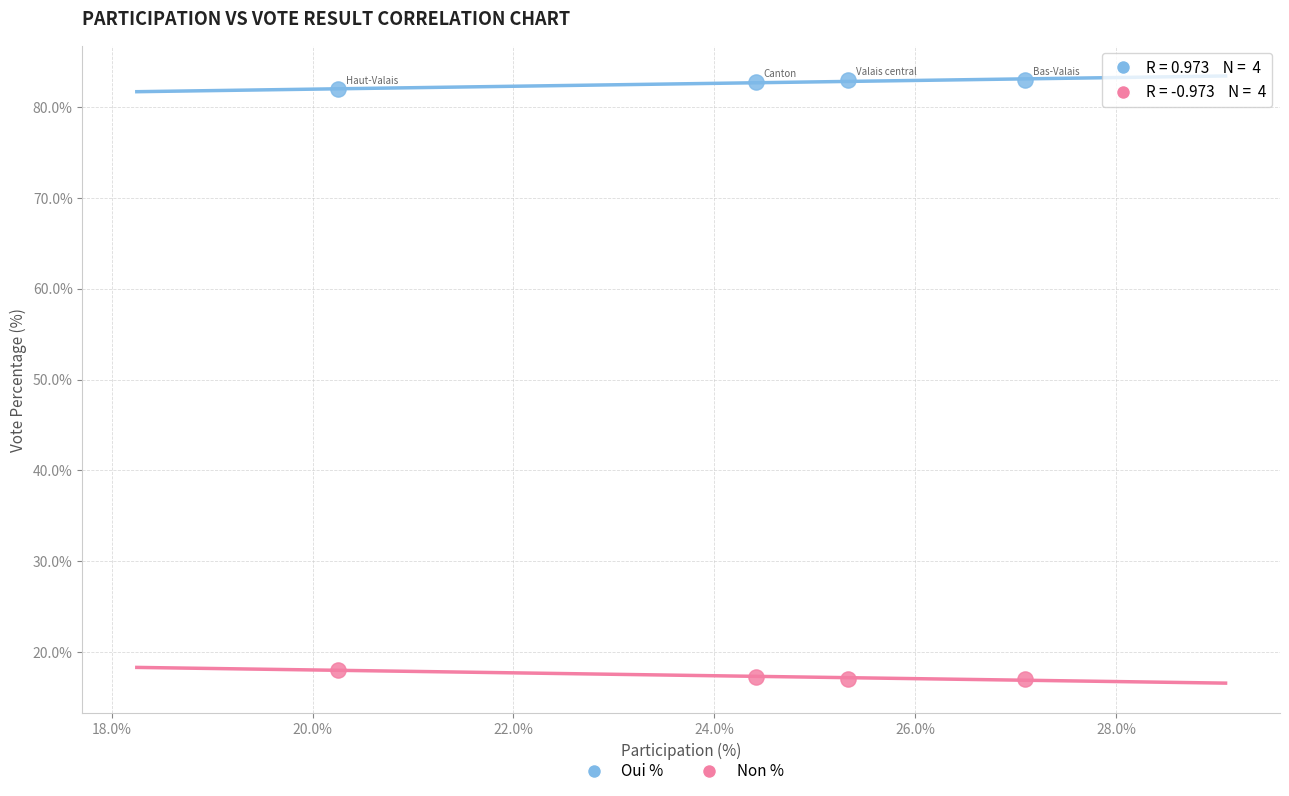

Which series reaches the minimum Y coordinate?

Non %